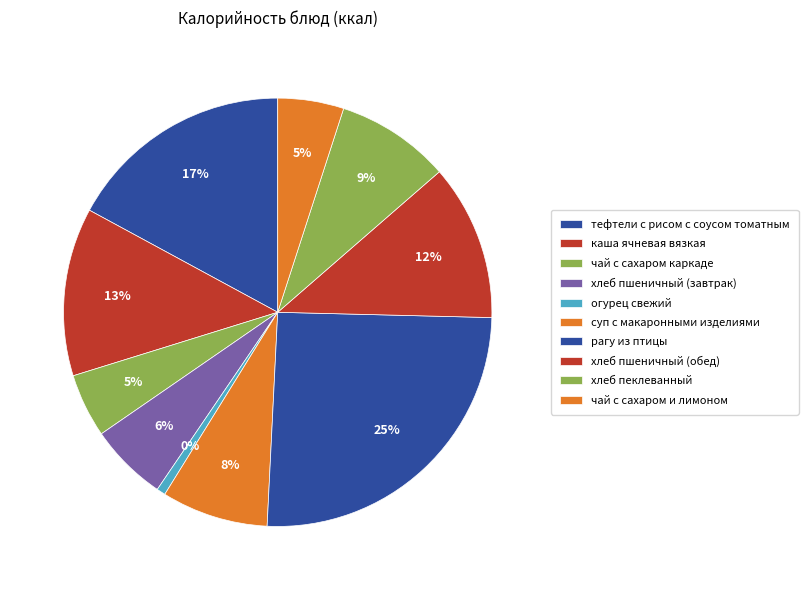

What is the largest slice in the pie chart?

рагу из птицы